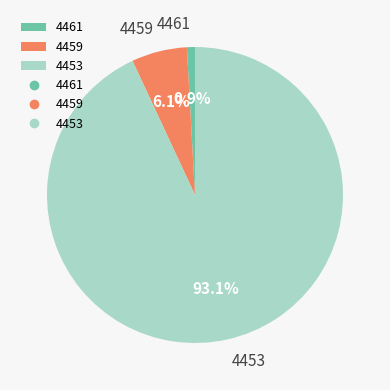

Which has a higher value, 4453 or 4459?

4453